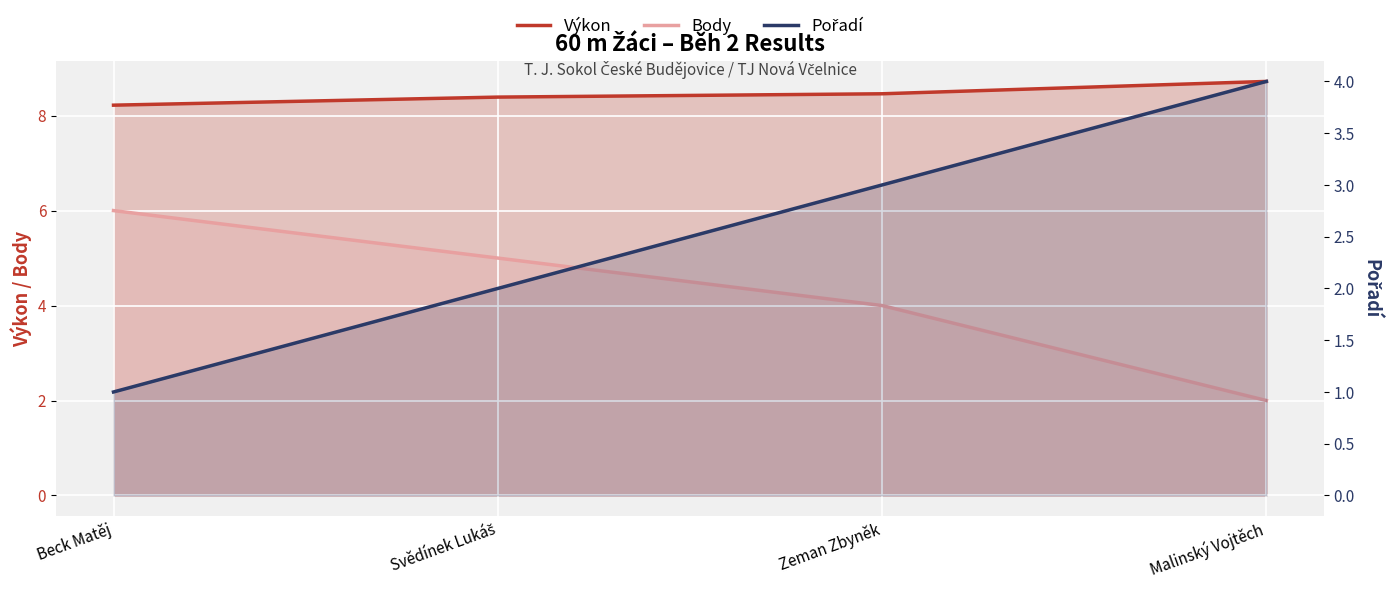

True or false: Pořadí has more than 1 points higher than both neighbors.

False